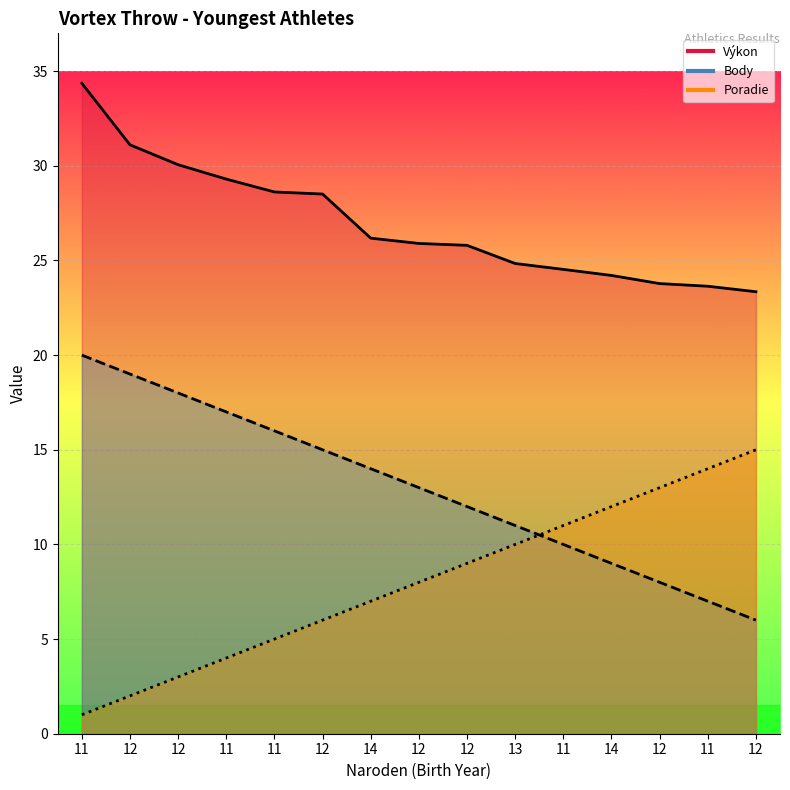

Between 12 and 12, which is larger?

12